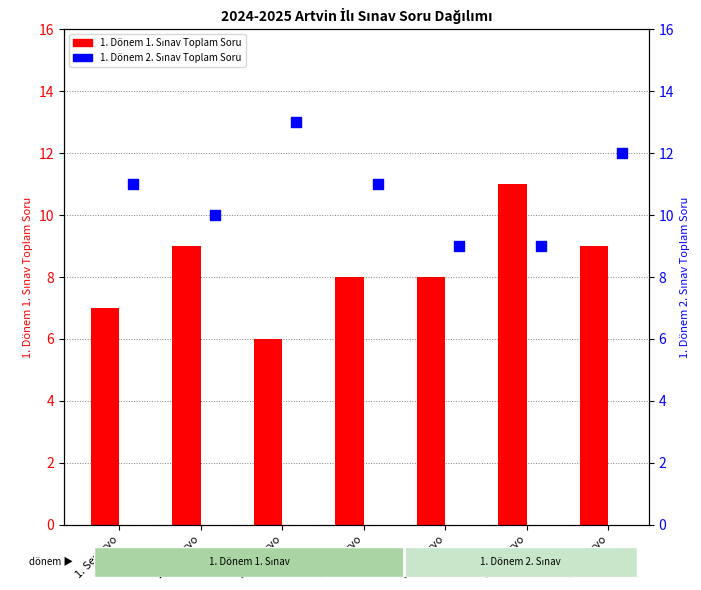

Is the value of 1. Dönem 1. Sınav at 3. Senaryo greater than the value of 1. Dönem 2. Sınav at 5. Senaryo?

No